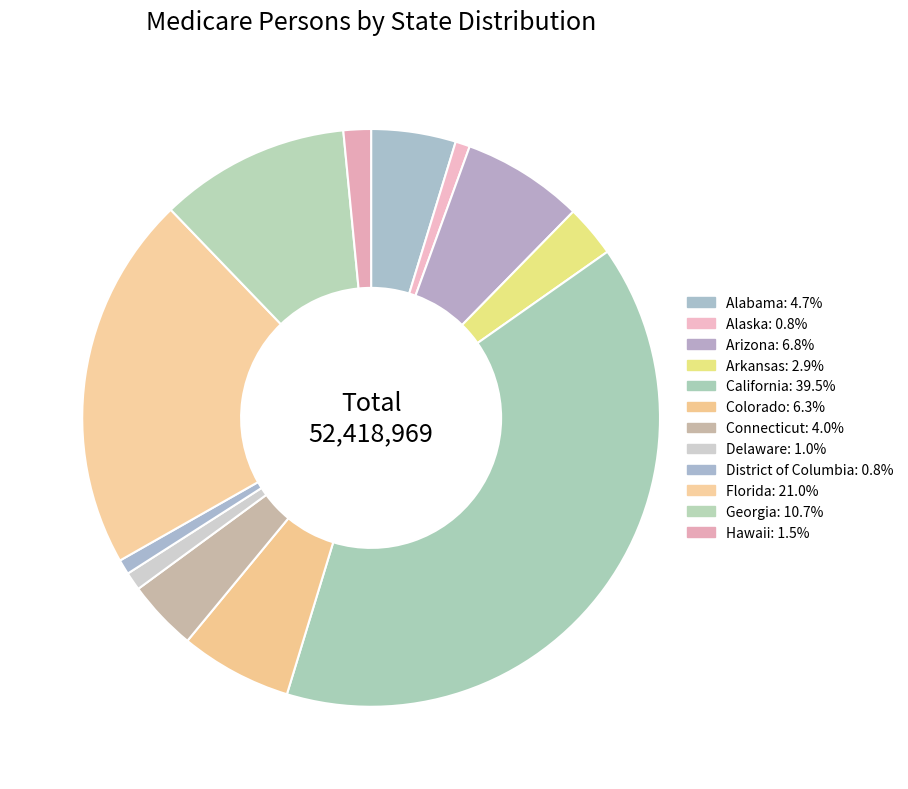

True or false: Florida accounts for 21% of the total.

True